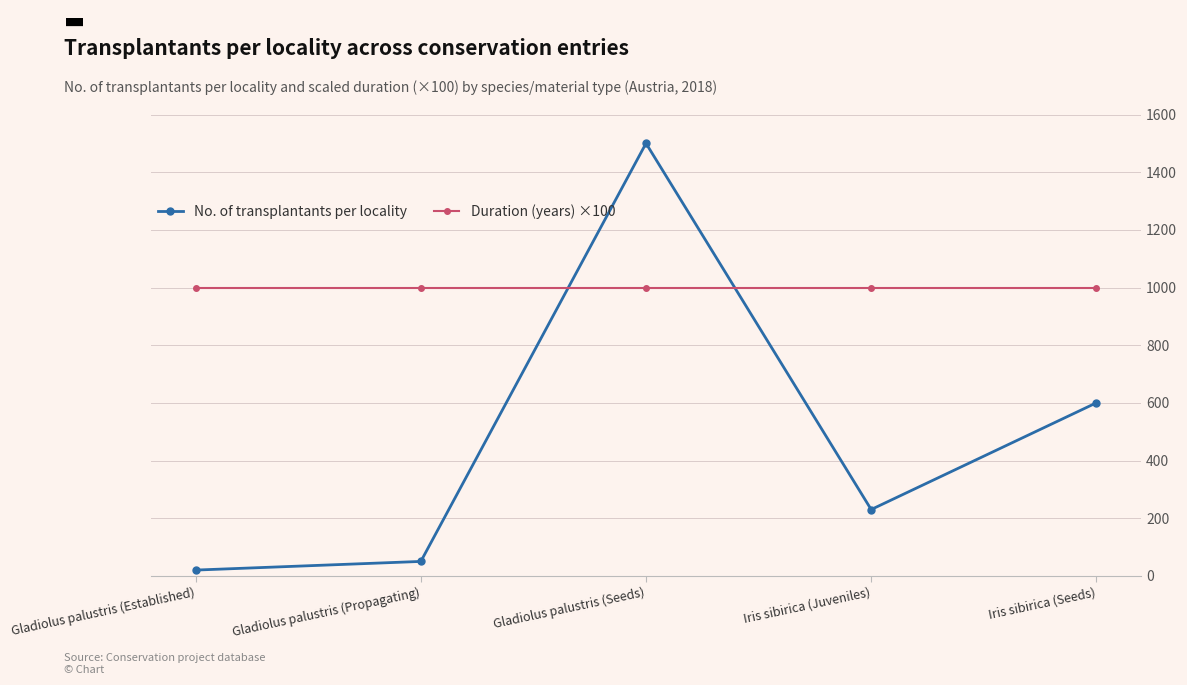

Reading left to right, extract all data points from this chart.

No. of transplantants per locality: 20	50	1500	230	600
Duration (years) ×100: 1000	1000	1000	1000	1000